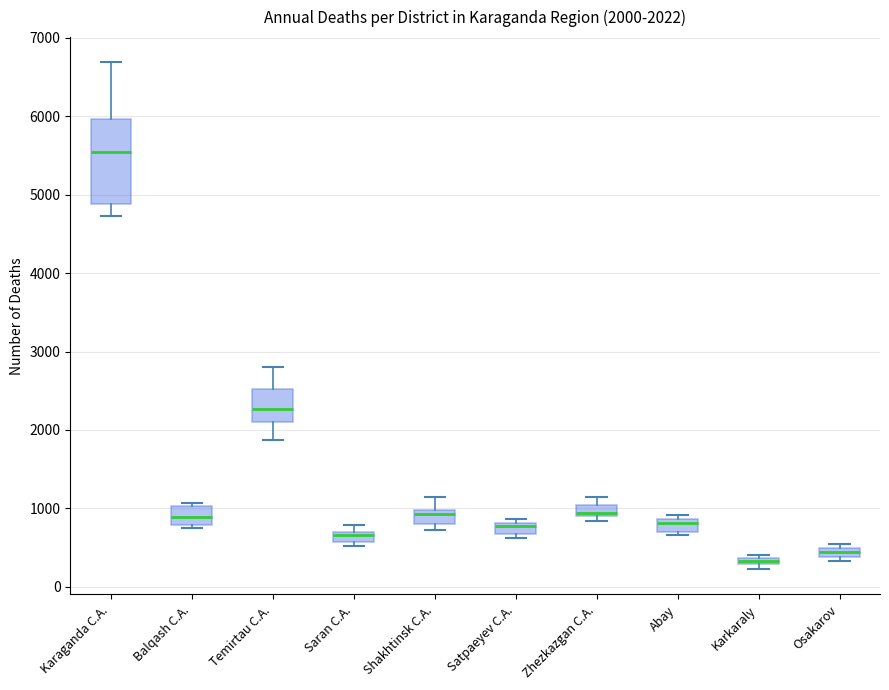

Which box has the lowest median line?

Karkaraly